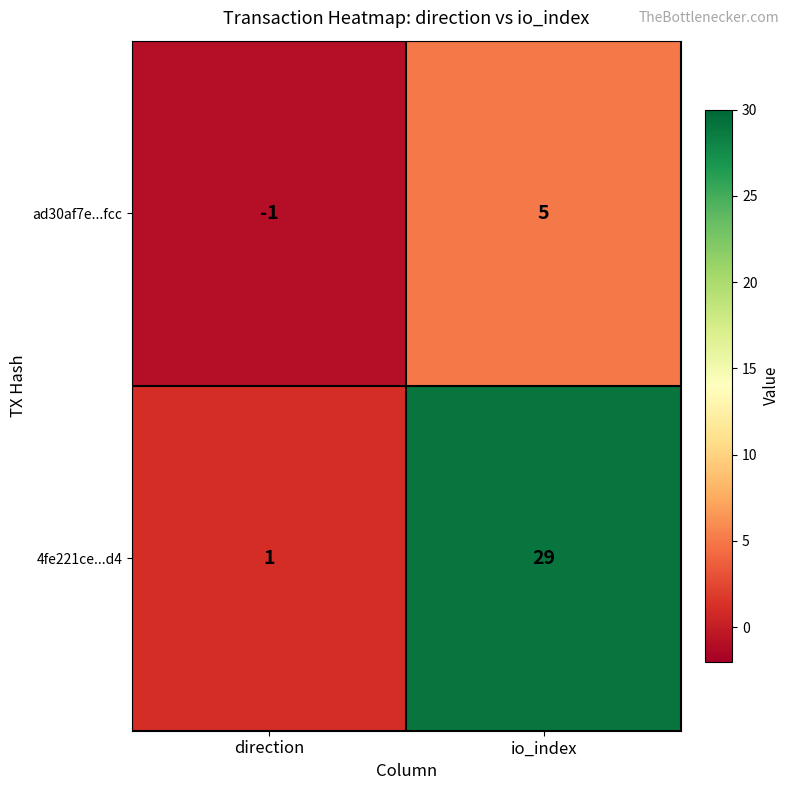

At which label does ad30af7e...fcc reach its peak?

io_index